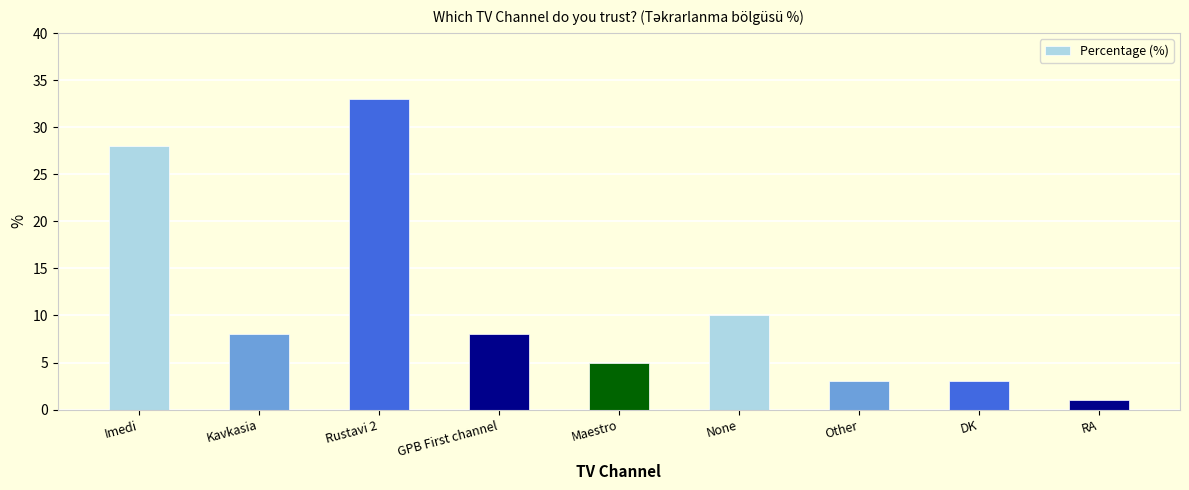

What is the label of the 1st bar from the left?

Imedi